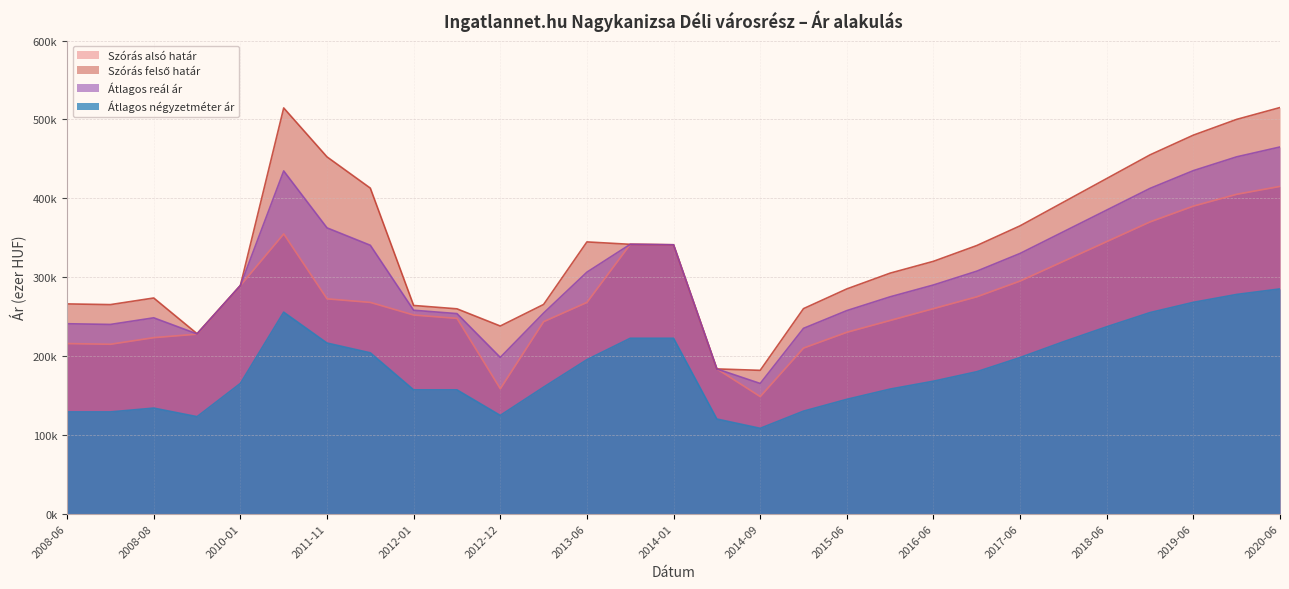

How many data points does each series have?

29